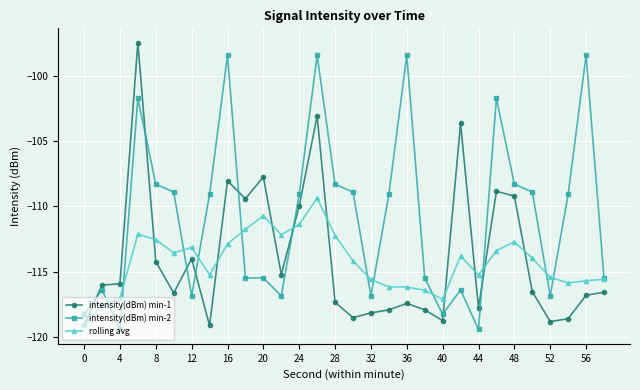

What is the highest value of the intensity(dBm) min-2 series?

-98.5